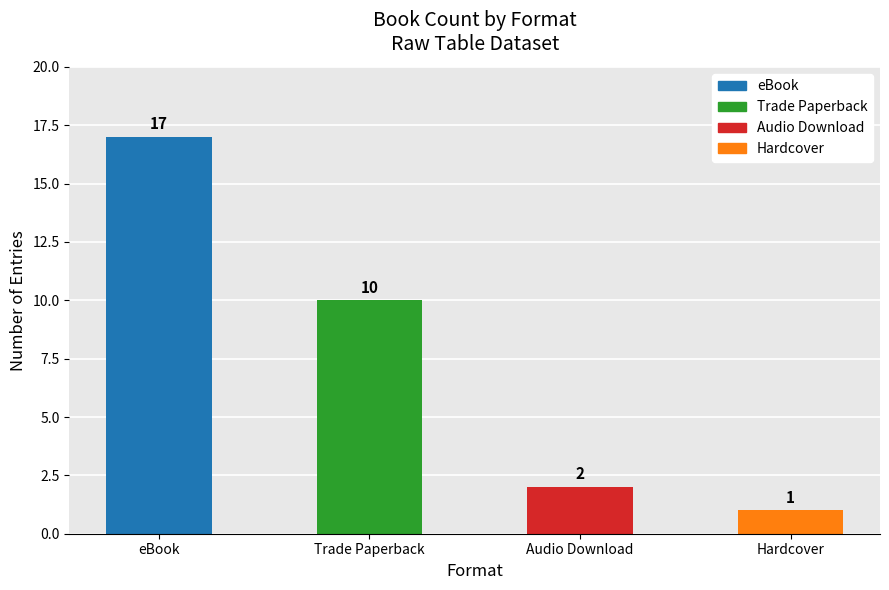

Reading right to left, list all the values displayed in this chart.

Hardcover=1	Audio Download=2	Trade Paperback=10	eBook=17